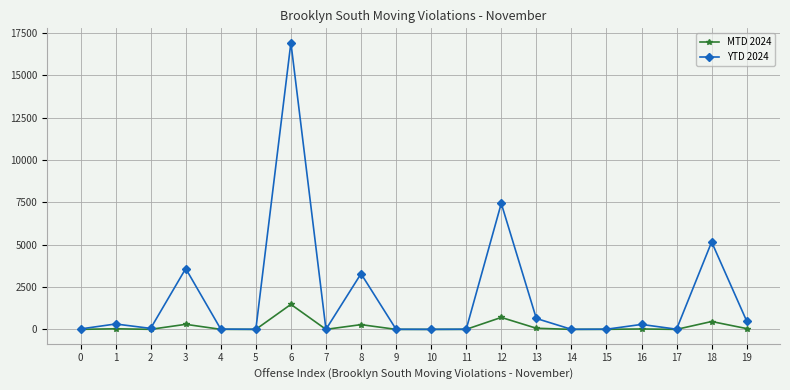

Where does the YTD 2024 series first go above 58?

1